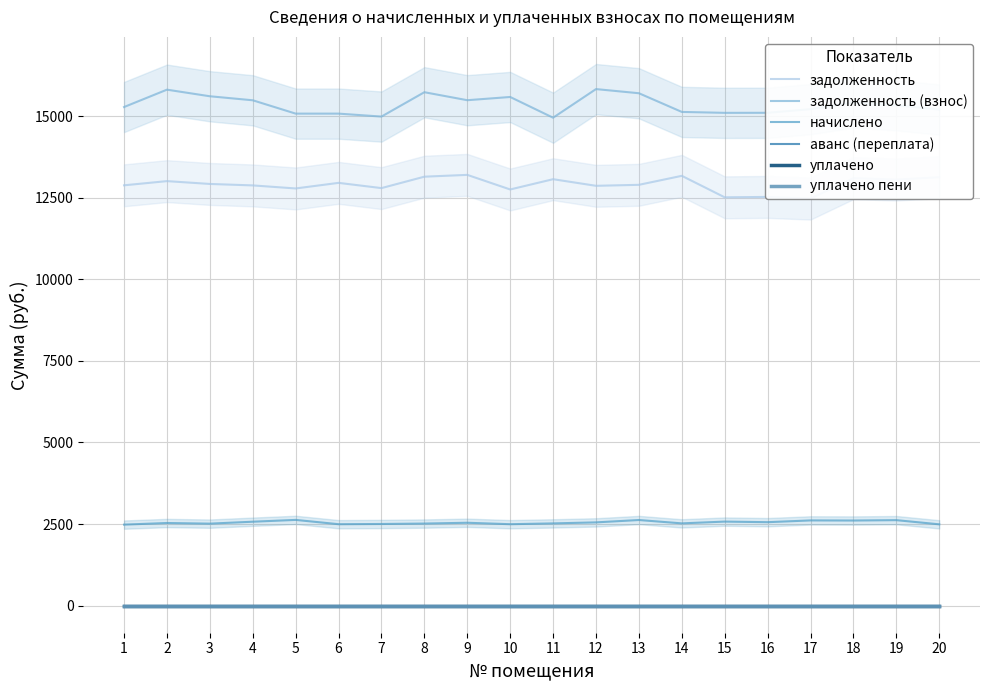

What are all the series names shown in the legend?

задолженность, задолженность (взнос), начислено, аванс (переплата), уплачено, уплачено пени